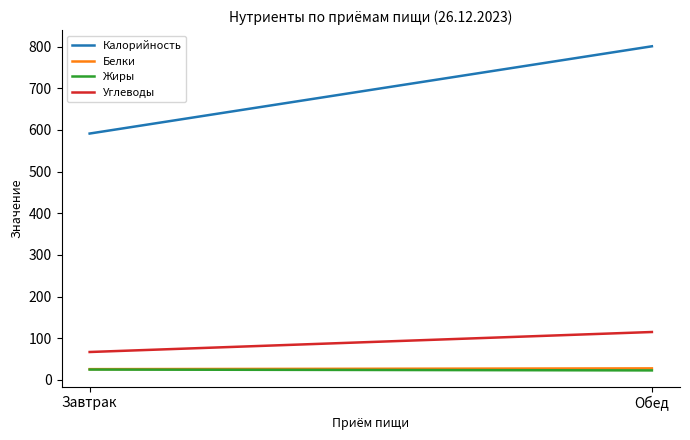

True or false: Калорийность has a value of 1045.6 at Обед.

False